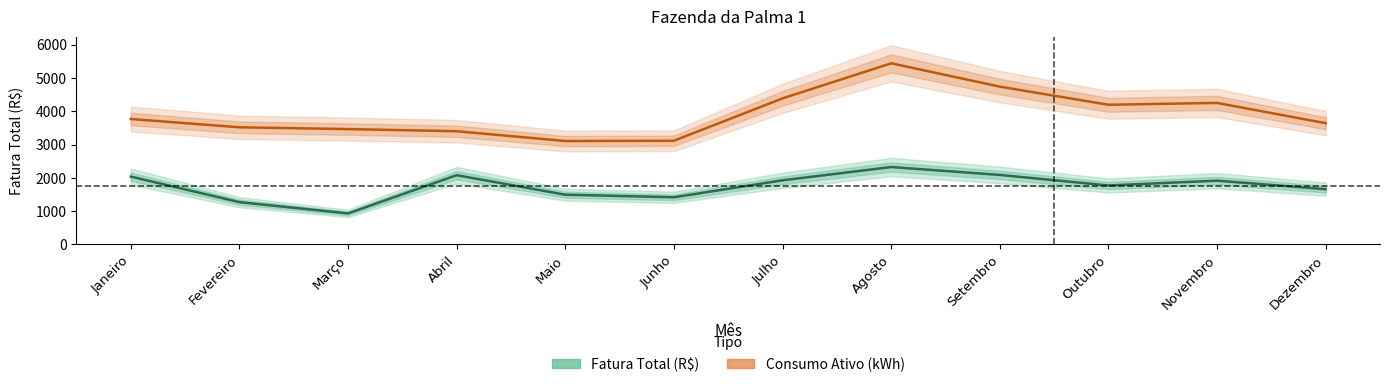

What is the sum of all Consumo Ativo (kWh) values?

47025.0